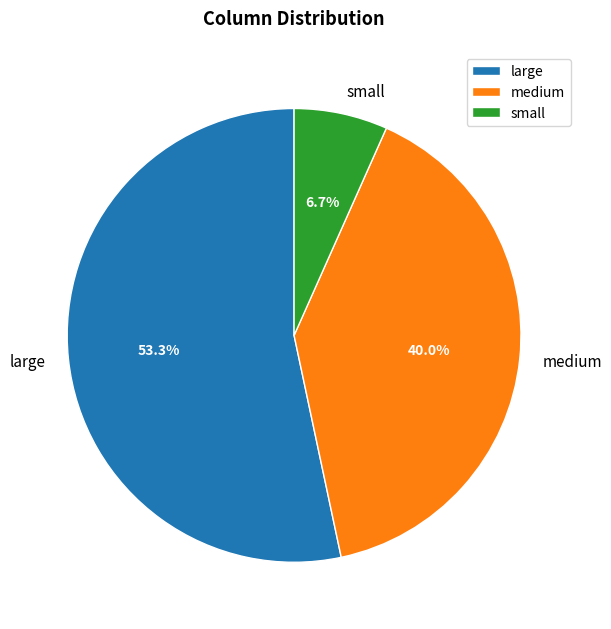

Is there any slice that represents more than half of the pie?

Yes